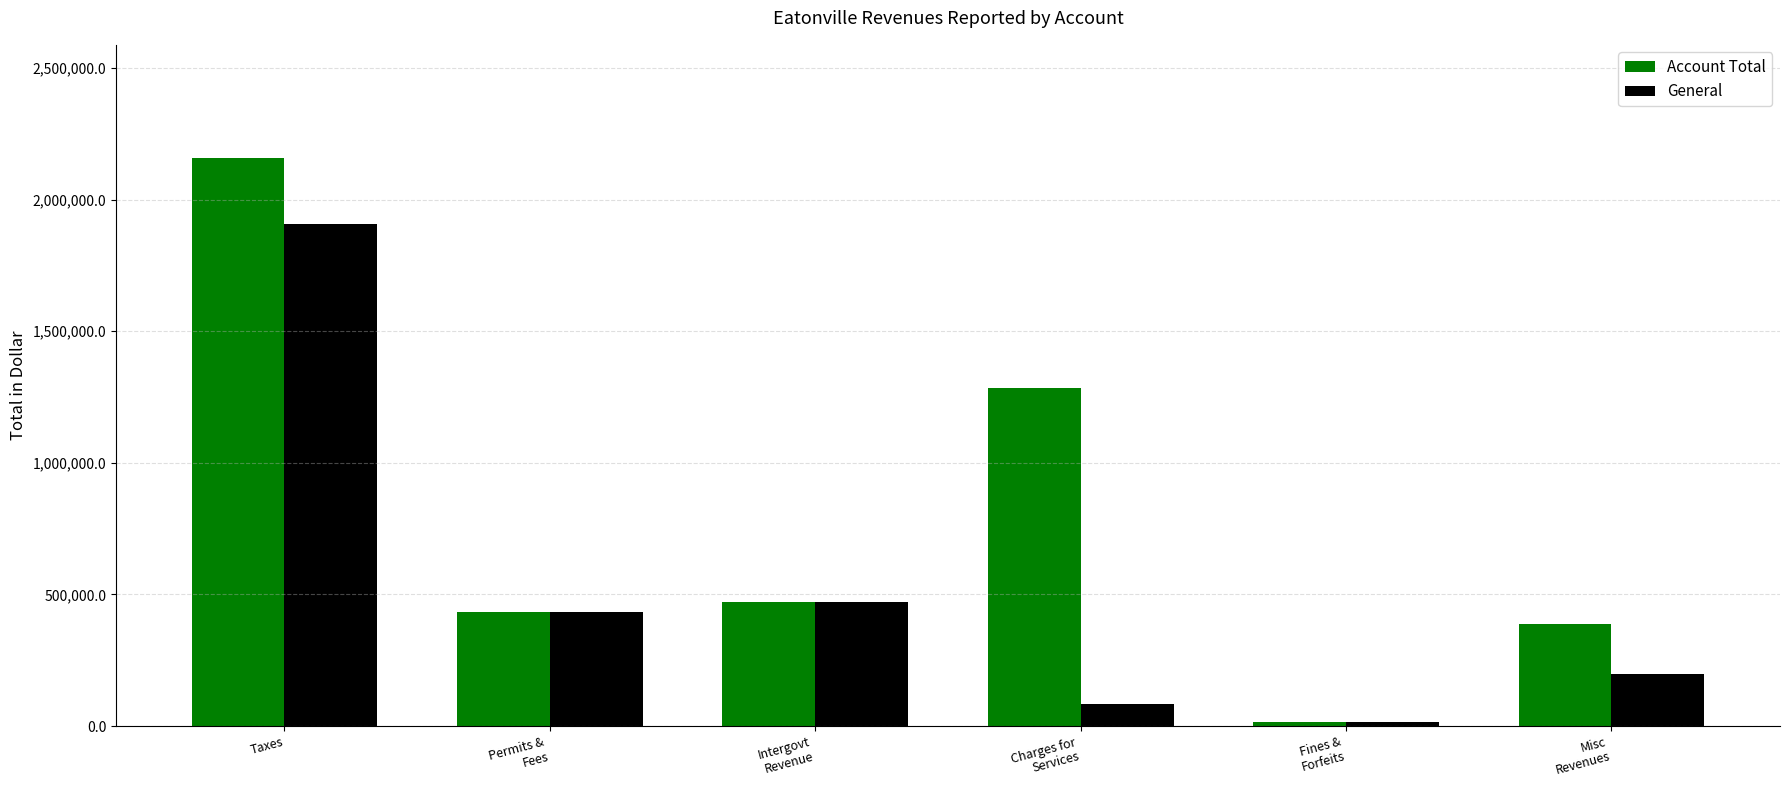

How many series are shown in this chart?

2